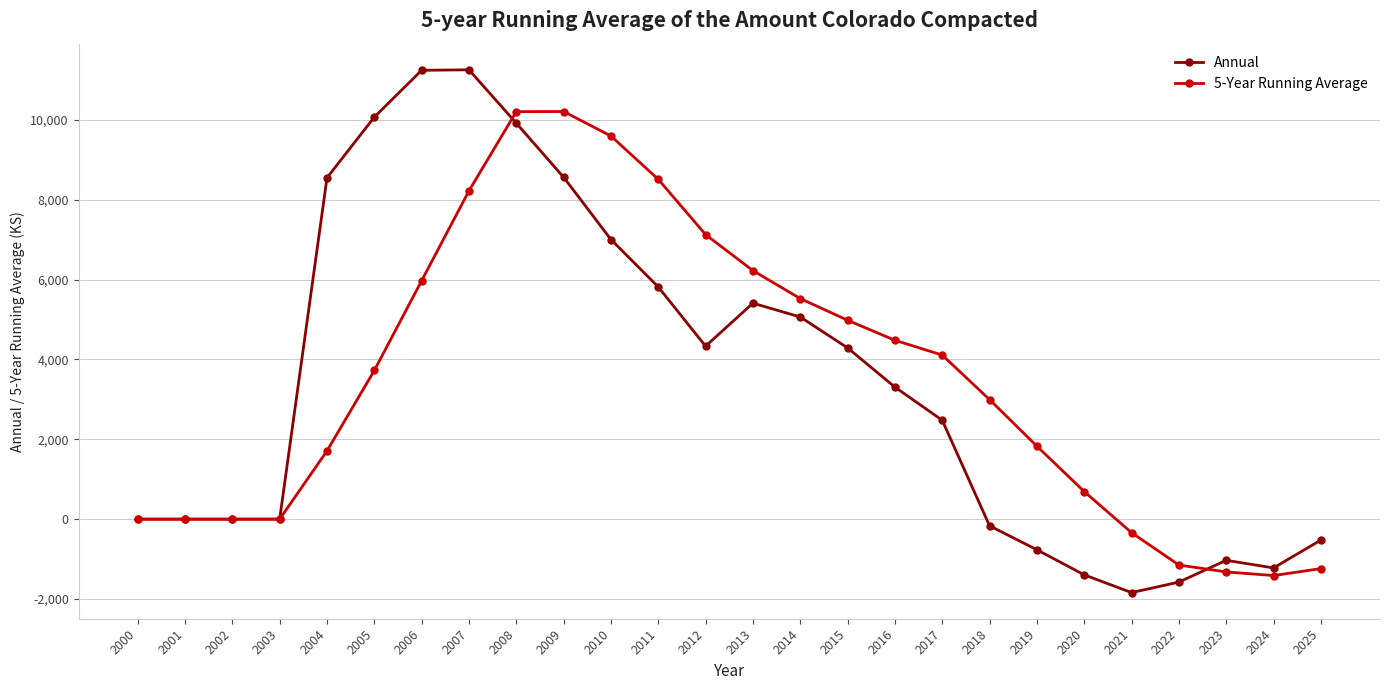

At how many categories does at least one series exceed 1174?

16